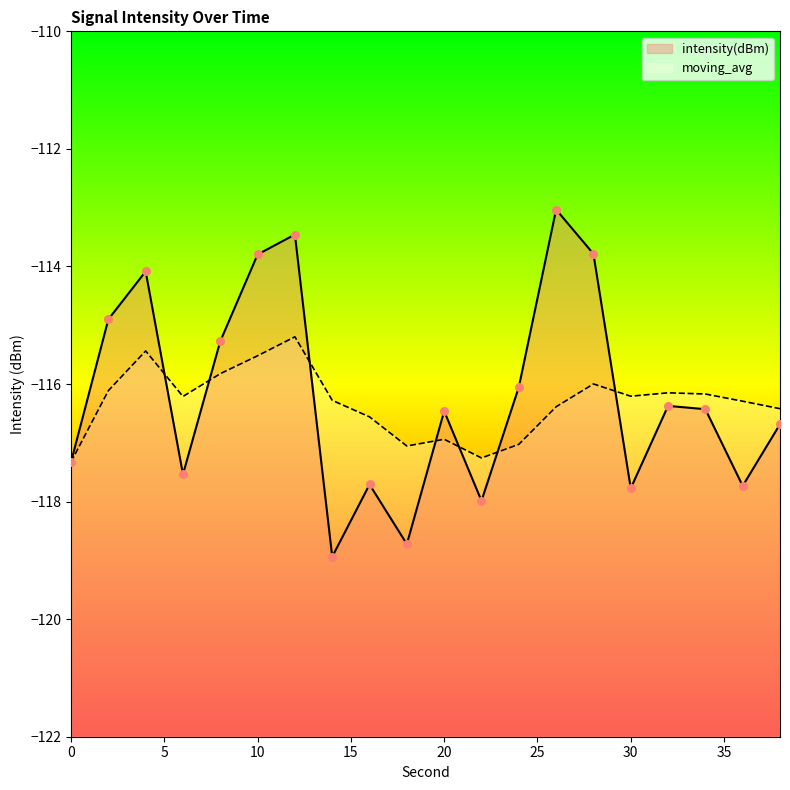

Which series contains the highest Y value?

intensity(dBm)